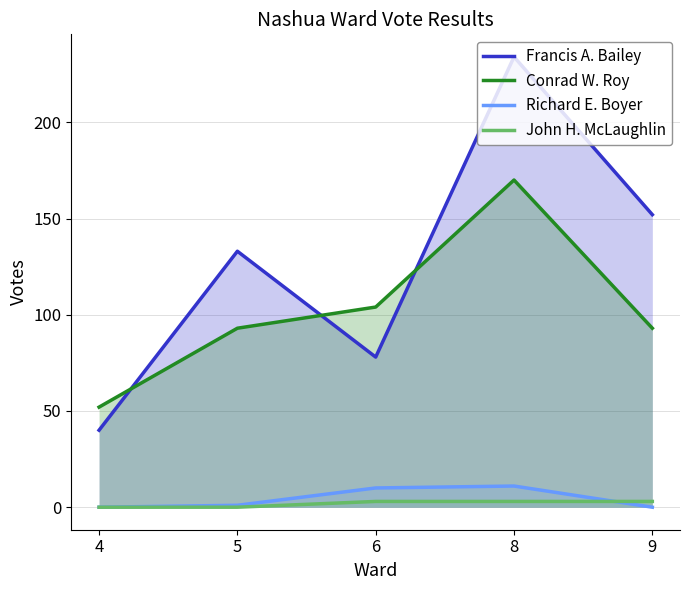

Where is Francis A. Bailey nearest to the value 137?

5